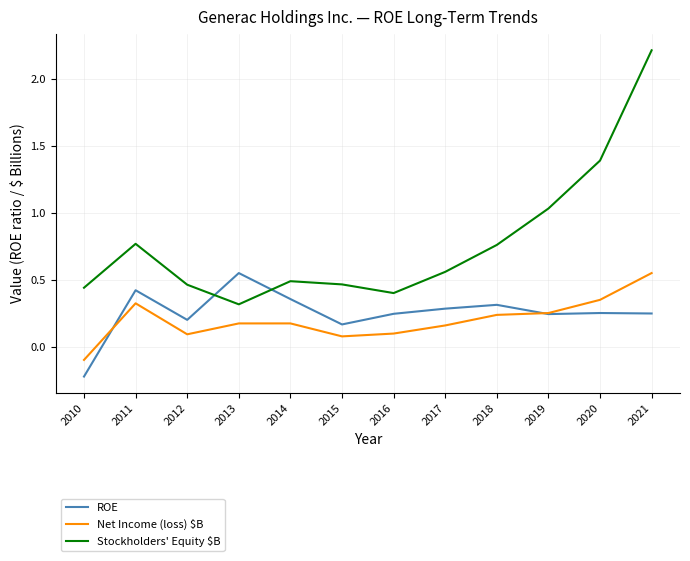

How many values in the Net Income (loss) $B series exceed 0?

11